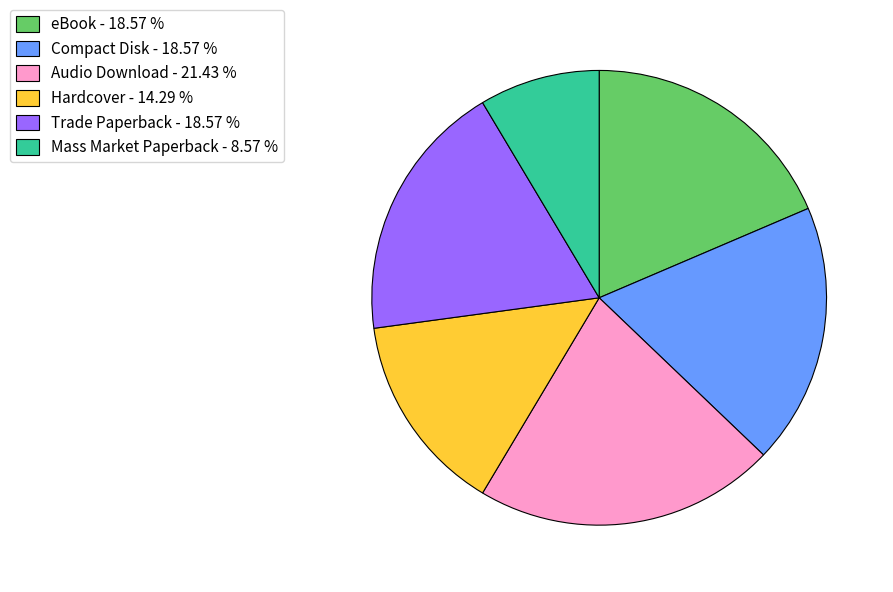

Which slice is the smallest?

Mass Market Paperback